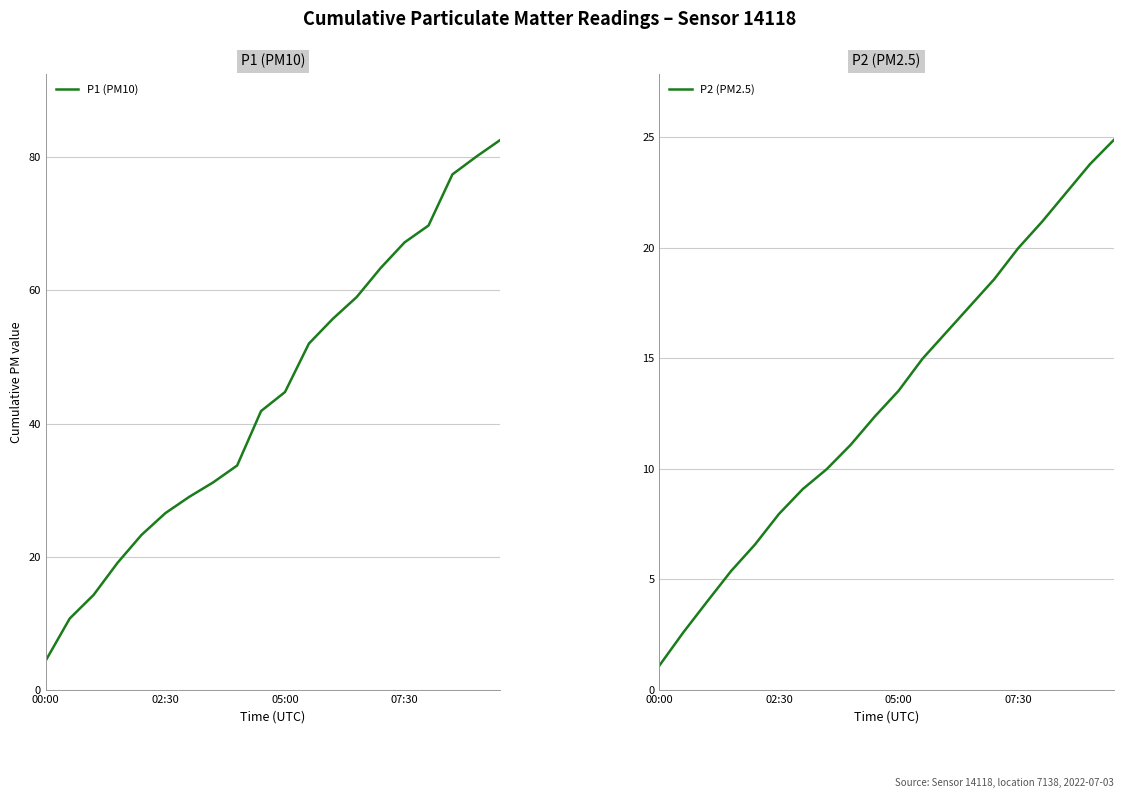

Is it true that P1 (PM10) equals 67.2 at 07:30?

True